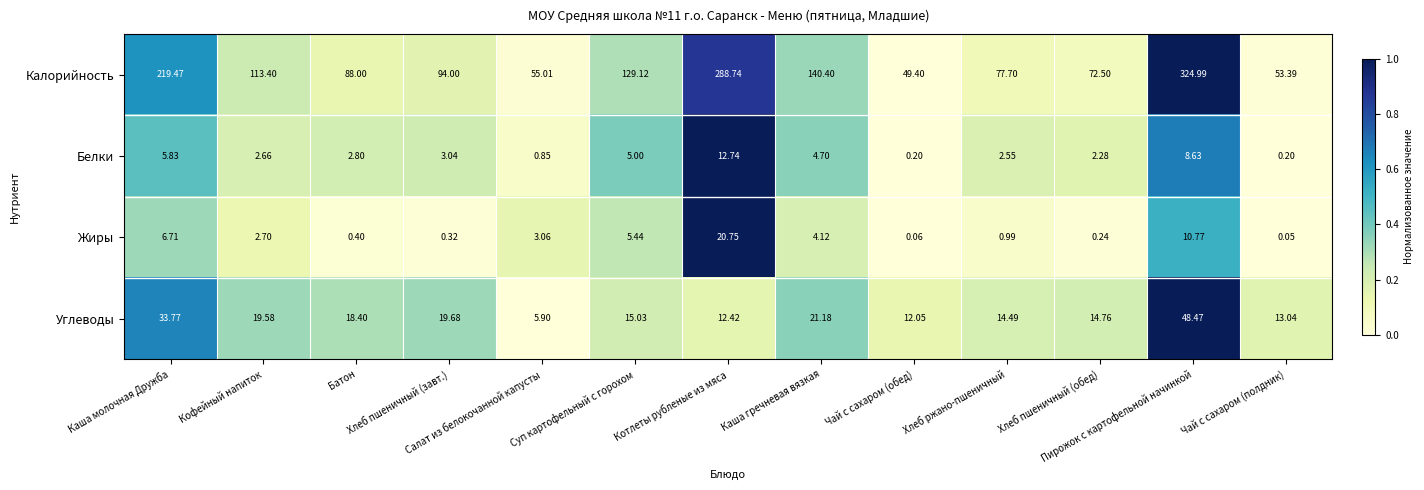

Which series has the largest total across all categories?

Калорийность